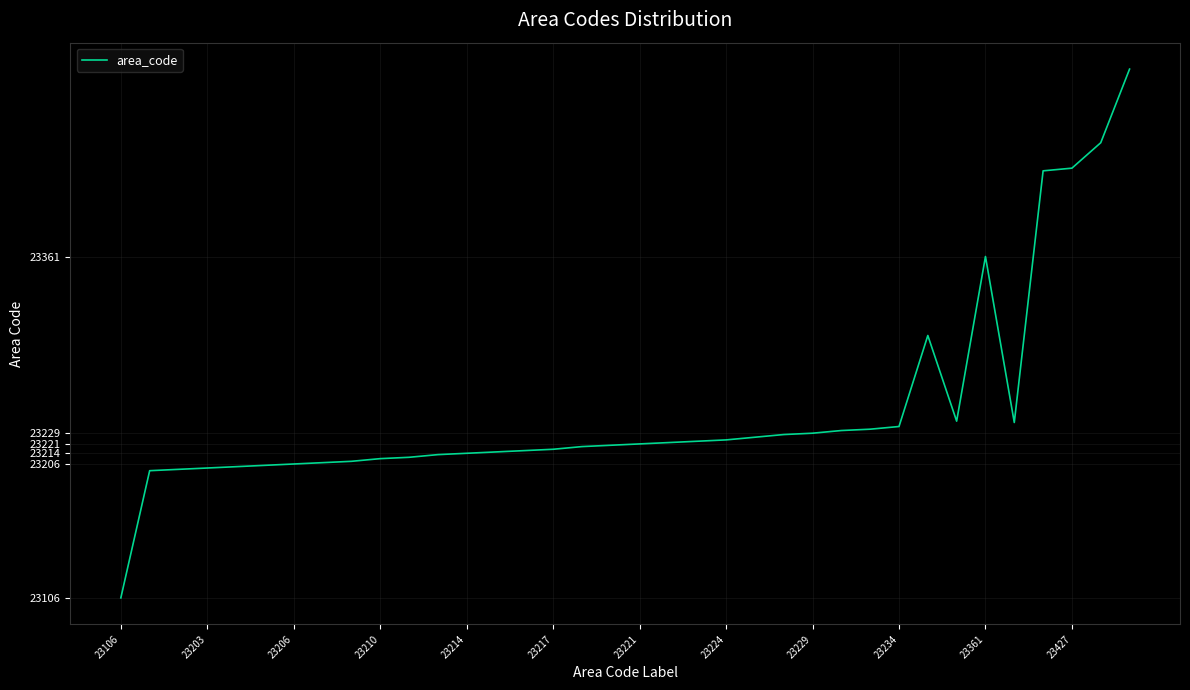

What is the minimum value shown in the chart?

23106